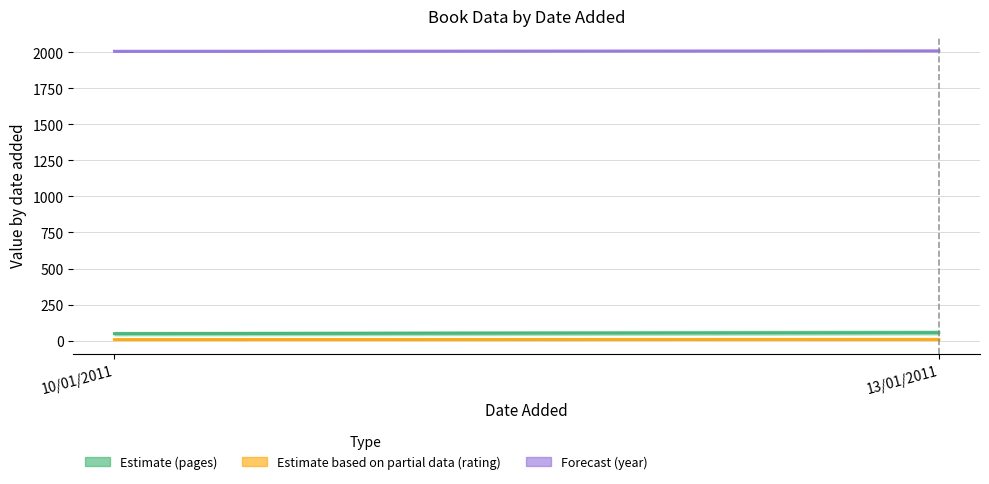

Which series has the widest spread of values?

pages